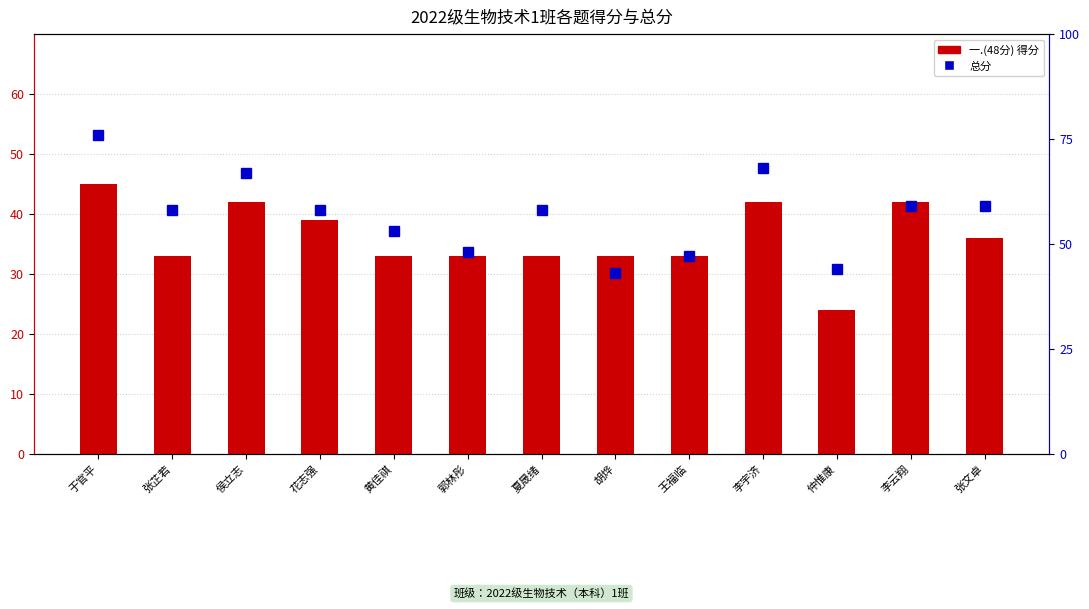

How many data points in 总分 are less than 58?

5